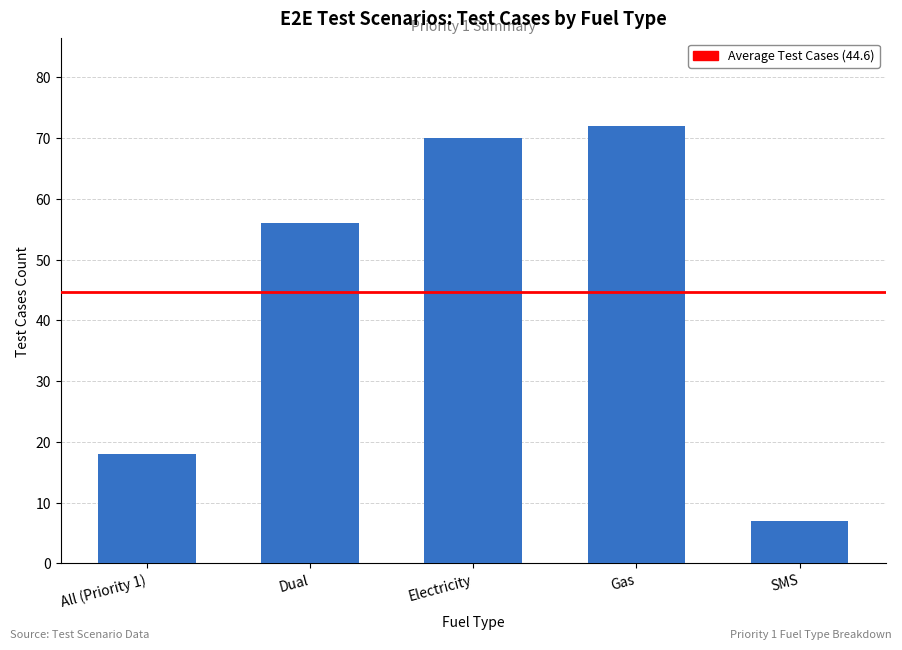

How many bars are there in total?

5